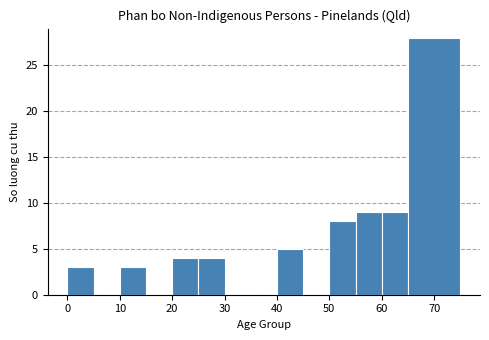

Reading left to right, list every bar in this chart as the range it spans on the x-axis followed by its height. The values are not printed on the chart, so give them approximately, as read against the axis.

0 to 5: 3
5 to 10: 0
10 to 15: 3
15 to 20: 0
20 to 25: 4
25 to 30: 4
30 to 35: 0
35 to 40: 0
40 to 45: 5
45 to 50: 0
50 to 55: 8
55 to 60: 9
60 to 65: 9
65 to 75: 28